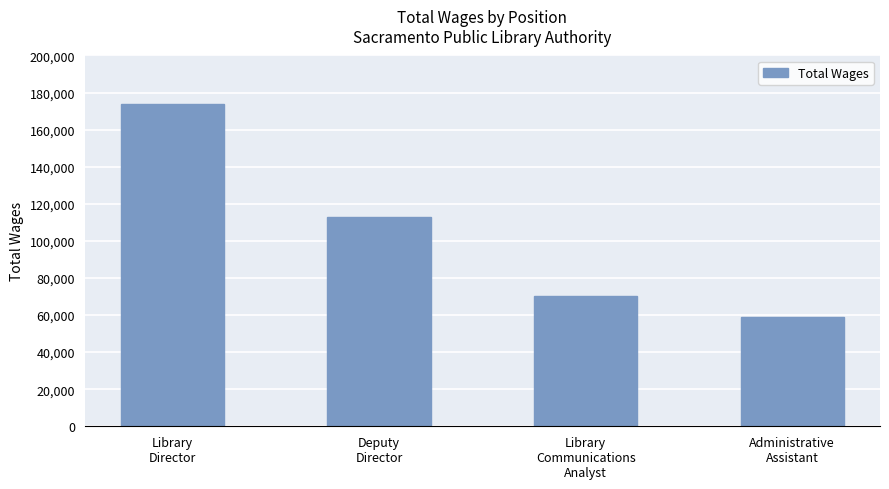

Is it true that the value at Administrative
Assistant is 59137?

True